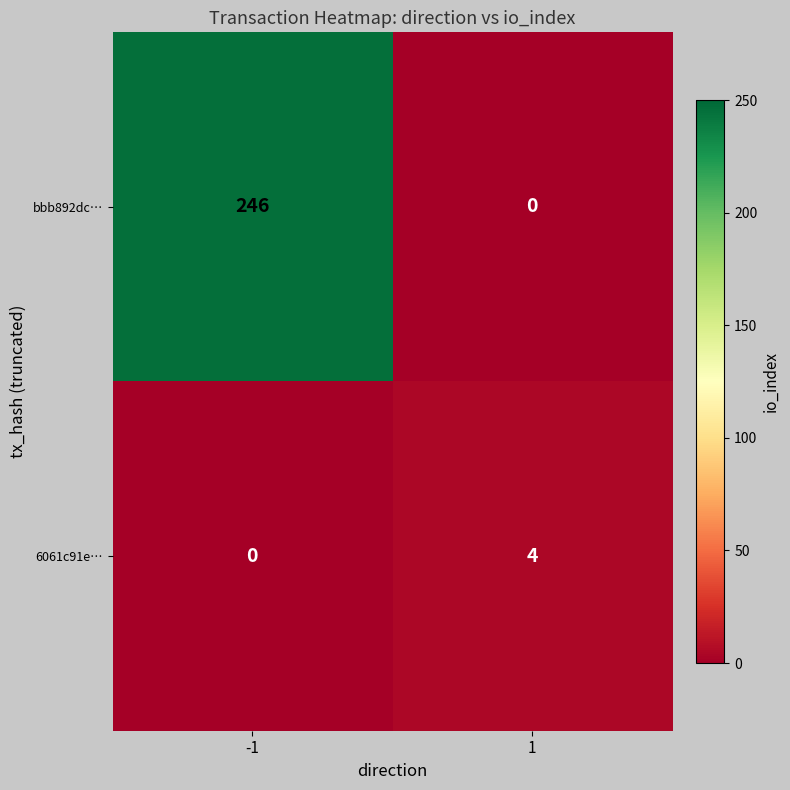

Is the value of 6061c91e… at 1 greater than the value of bbb892dc… at -1?

No